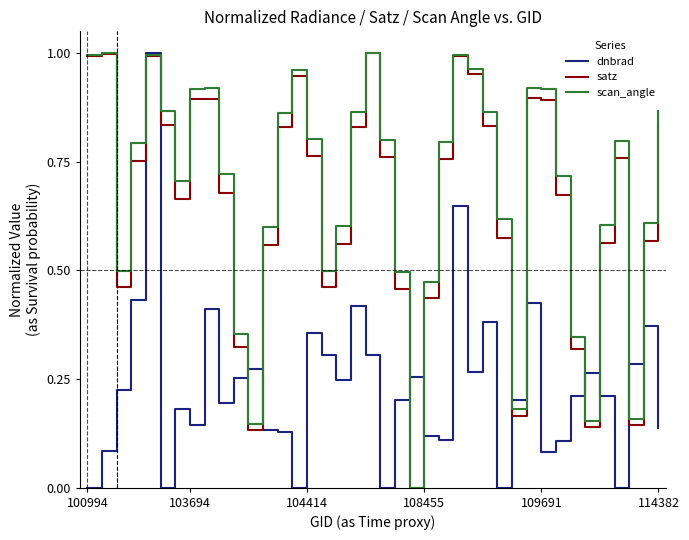

How many lines are shown in the chart?

3